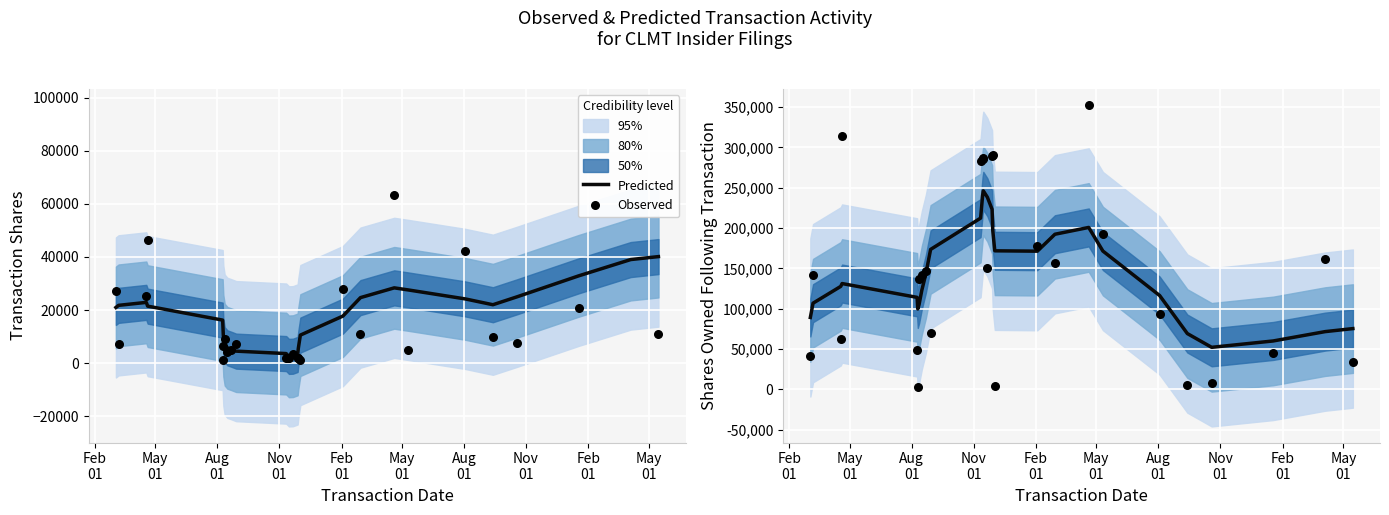

Is the value of Observed at Nov
01 greater than the value of Predicted at Feb
01?

Yes